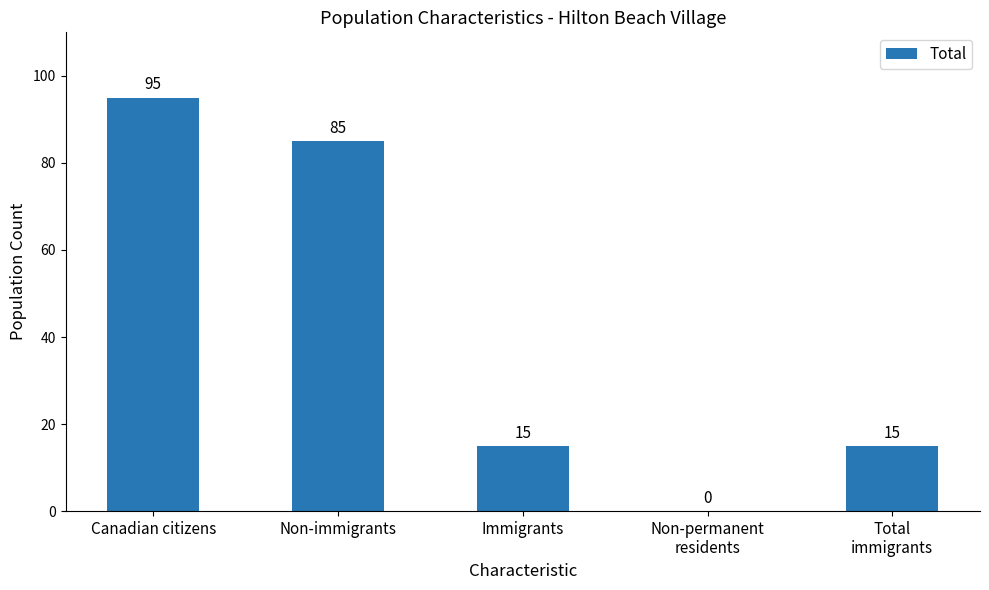

The value at Immigrants is 15. True or false?

True